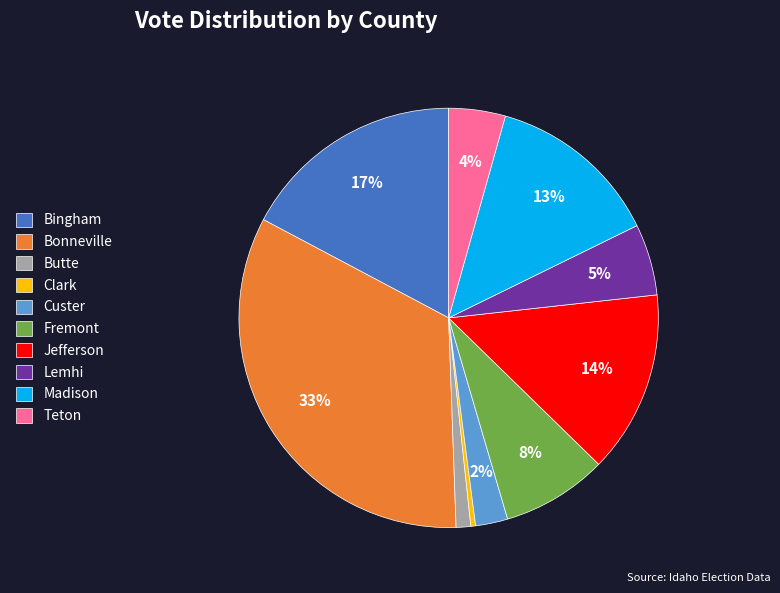

Is the sum of Fremont and Lemhi greater than half?

No